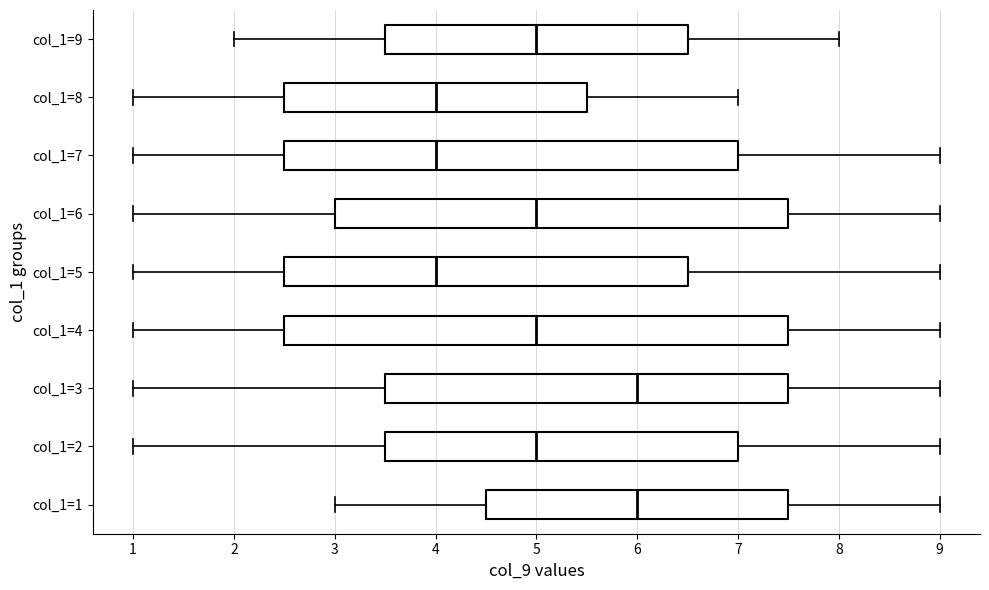

Reading bottom to top, read every box against the x-axis: the position of its median line, the range the box covers, and the ends of its whiskers. The values are not printed on the chart, so give them approximately, as read against the axis.

col_1=1: median 6.0, box 4.5 to 7.5, whiskers 3.0 to 9.0
col_1=2: median 5.0, box 3.5 to 7.0, whiskers 1.0 to 9.0
col_1=3: median 6.0, box 3.5 to 7.5, whiskers 1.0 to 9.0
col_1=4: median 5.0, box 2.5 to 7.5, whiskers 1.0 to 9.0
col_1=5: median 4.0, box 2.5 to 6.5, whiskers 1.0 to 9.0
col_1=6: median 5.0, box 3.0 to 7.5, whiskers 1.0 to 9.0
col_1=7: median 4.0, box 2.5 to 7.0, whiskers 1.0 to 9.0
col_1=8: median 4.0, box 2.5 to 5.5, whiskers 1.0 to 7.0
col_1=9: median 5.0, box 3.5 to 6.5, whiskers 2.0 to 8.0